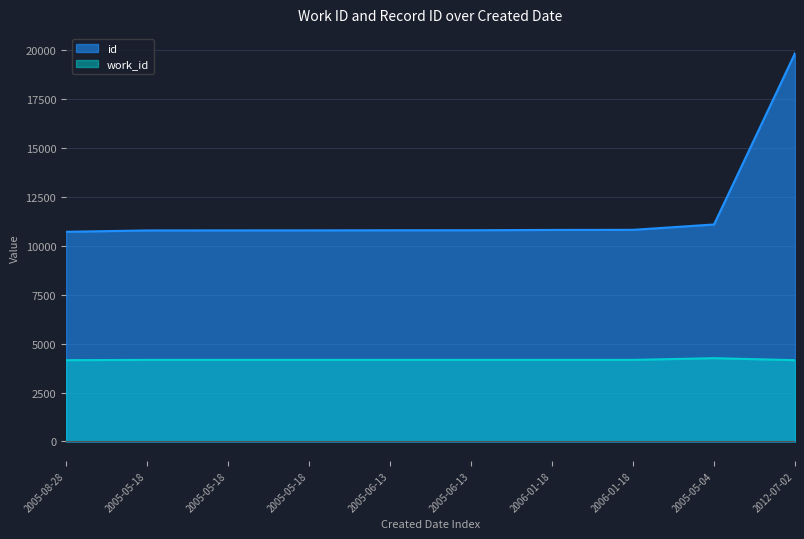

What is the sum of the work_id values at 2005-08-28 and 2012-07-02?

8306